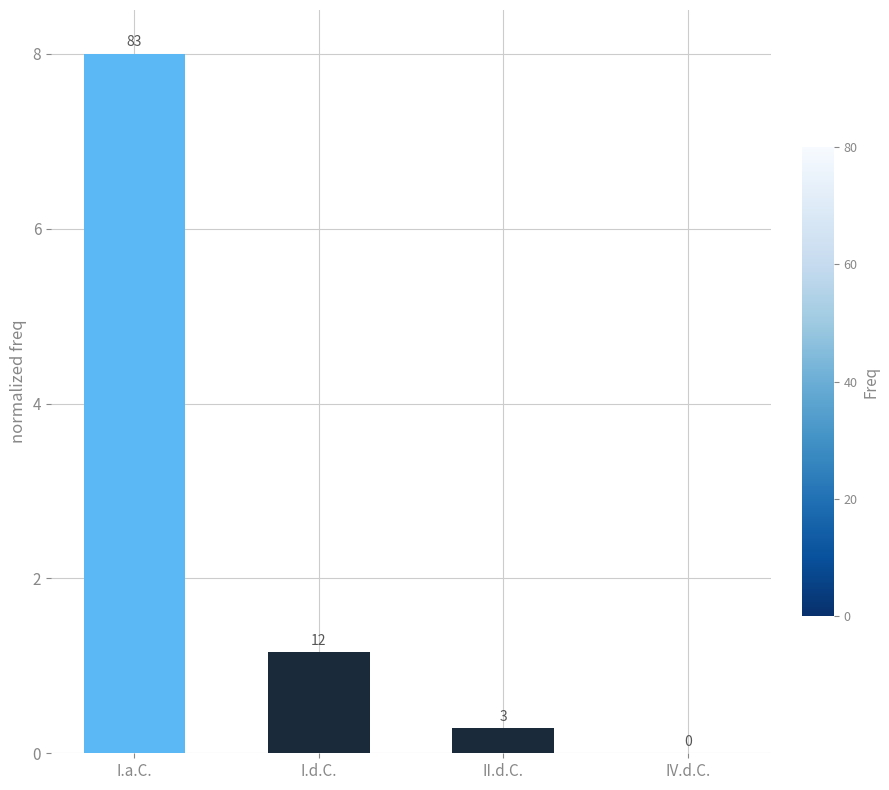

Are the bars horizontal?

No